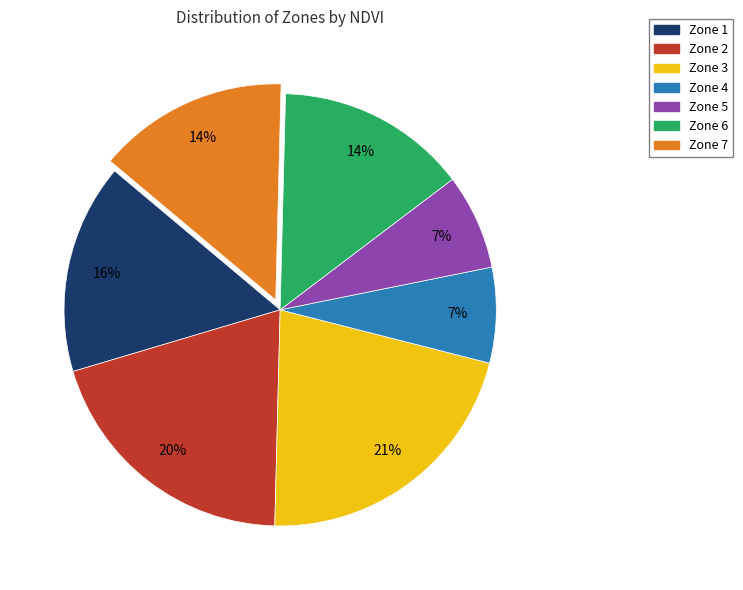

Is there a majority slice in this chart?

No